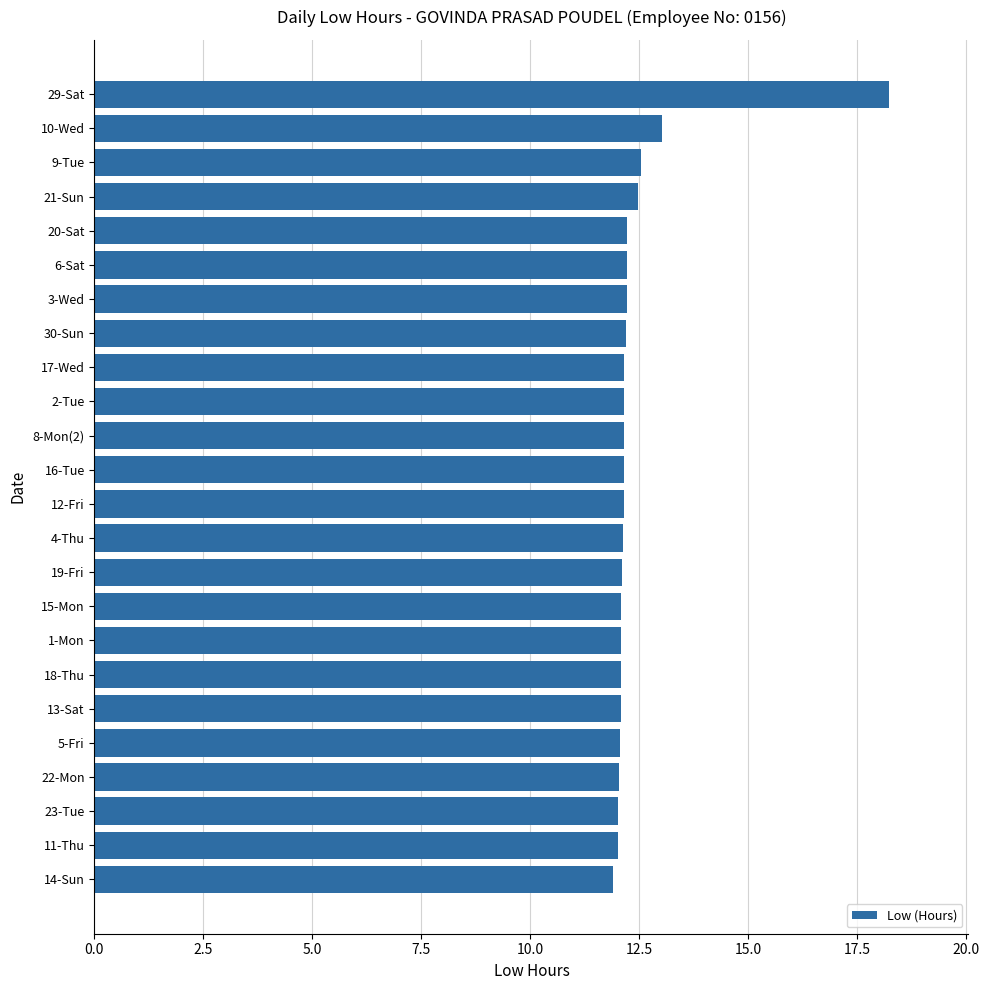

What is the change in value from 23-Tue to 29-Sat?

+6.2